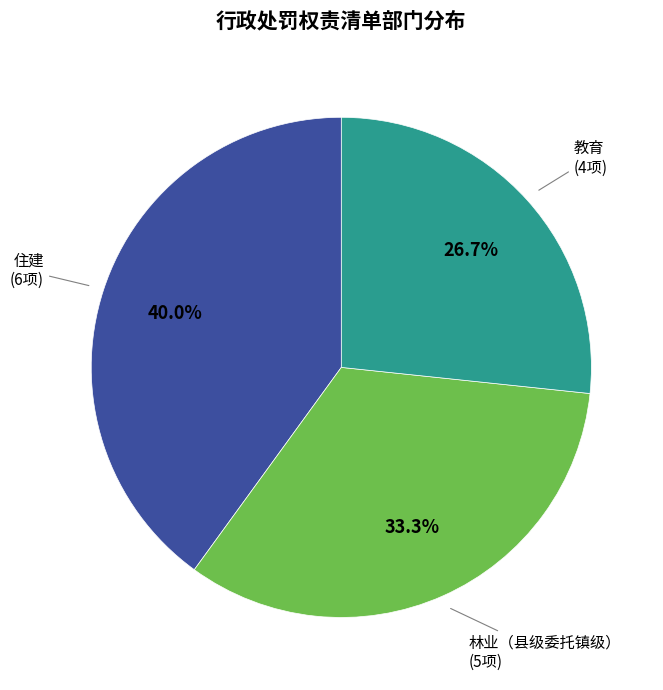

Is it true that 住建 is 52% of the pie?

False